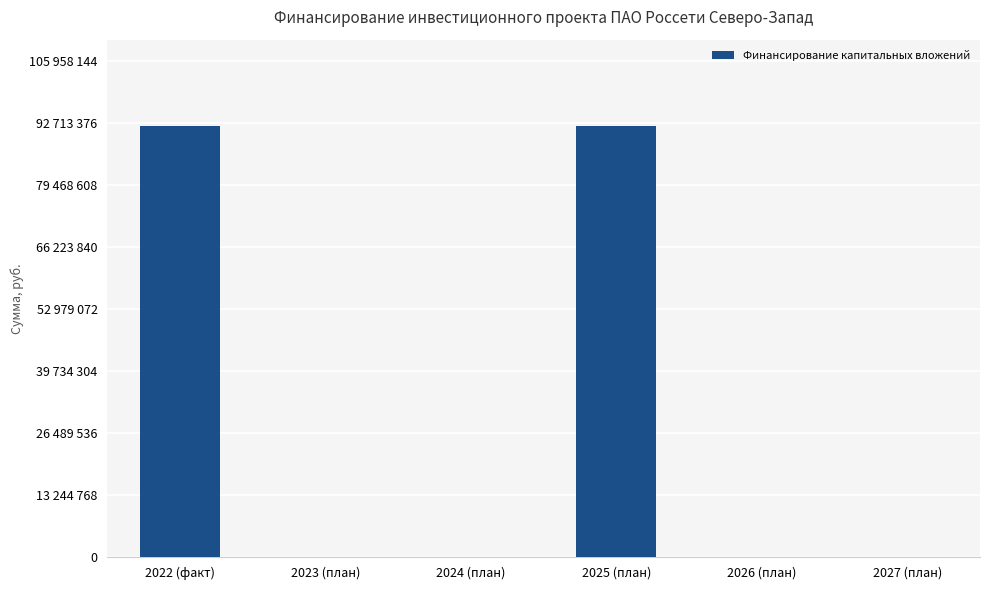

Rank the categories by value from highest to lowest.

2022 (факт), 2025 (план), 2023 (план), 2024 (план), 2026 (план), 2027 (план)